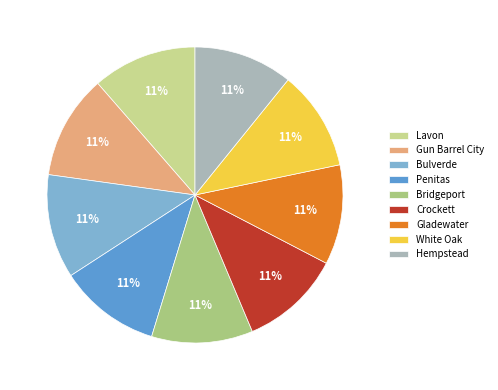

Is it true that White Oak is 11% of the pie?

True